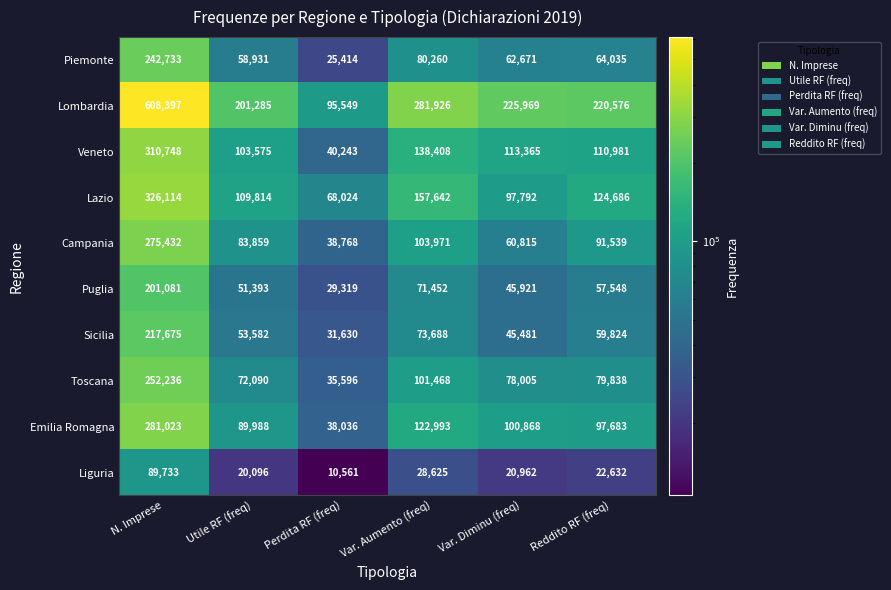

True or false: Emilia Romagna has a value of 281023 at N. Imprese.

True